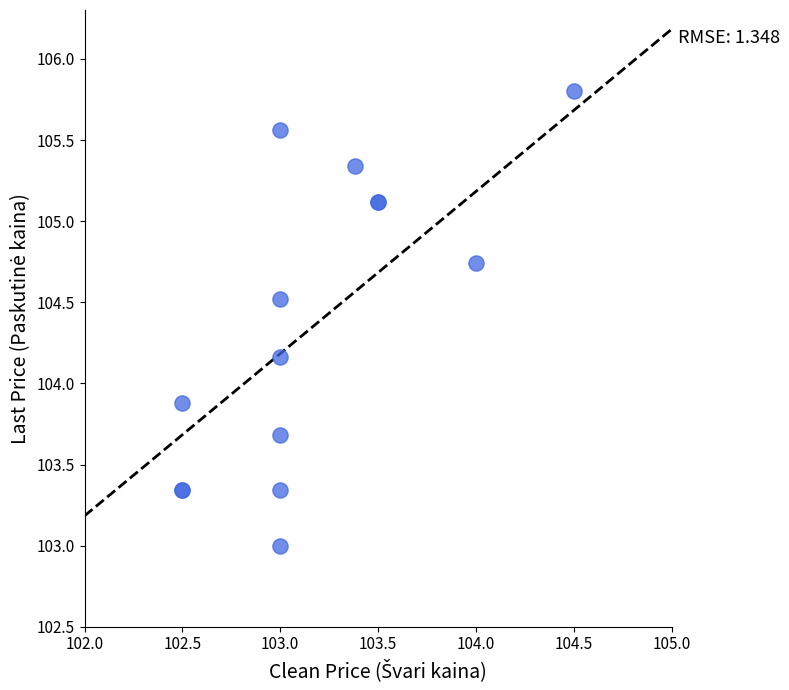

What Y value in the scatter plot is closest to 104?

103.9